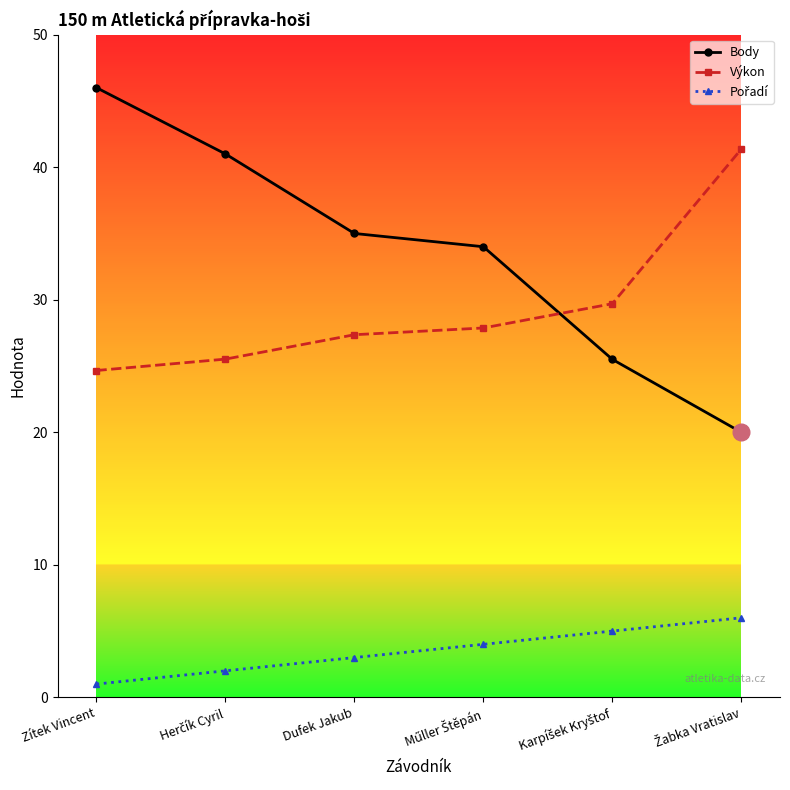

Does the chart display data point markers on the line(s)?

Yes